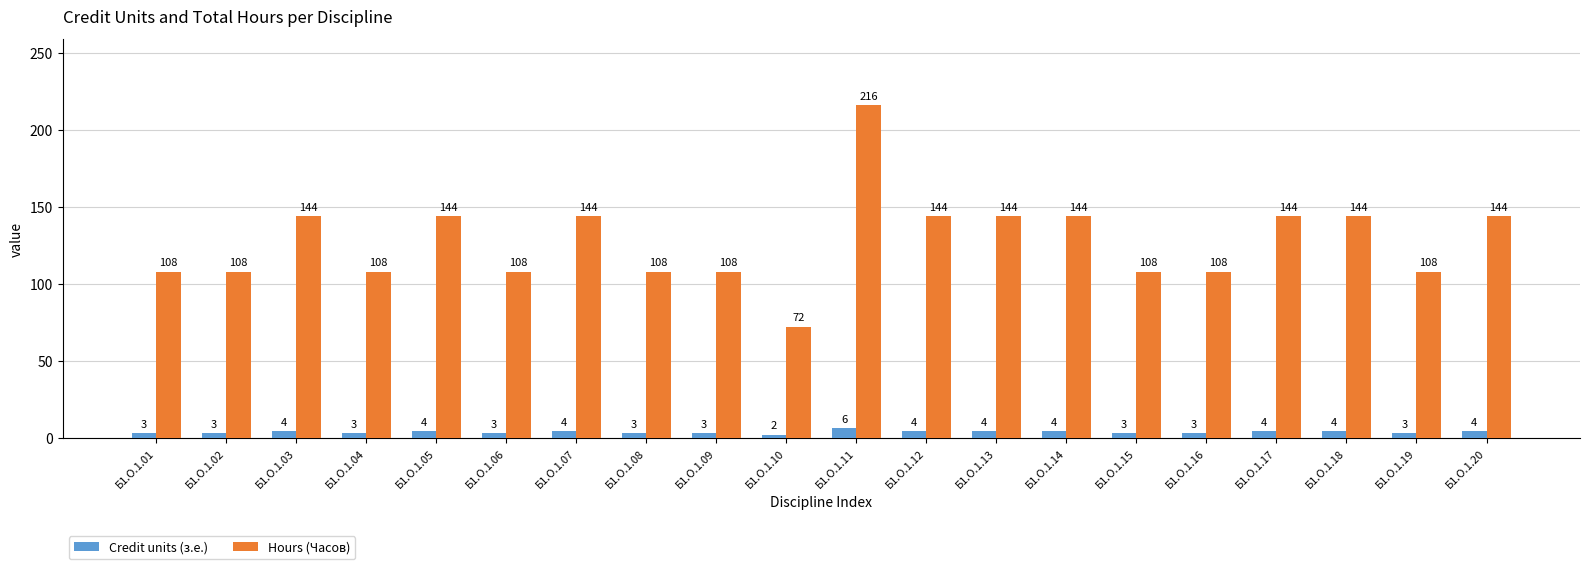

What are all the series names shown in the legend?

Credit units (з.е.), Hours (Часов)